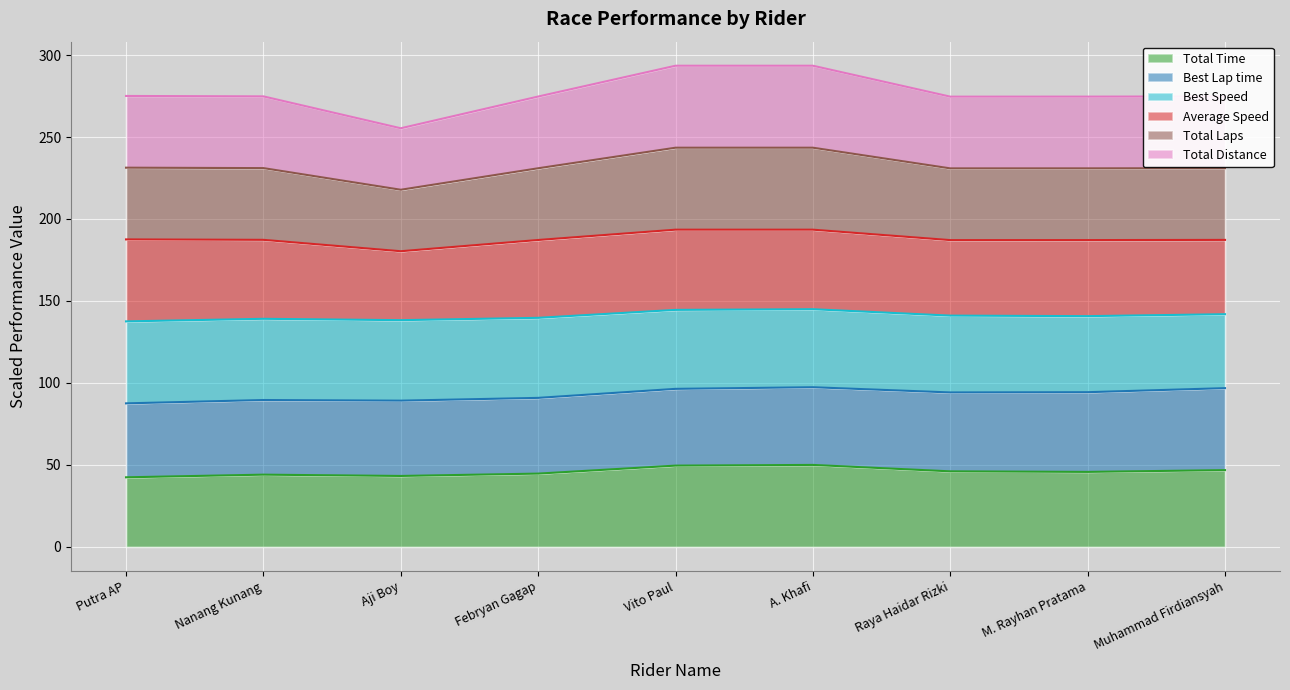

What is the difference between the maximum and minimum values in the Total Time series?

7.6